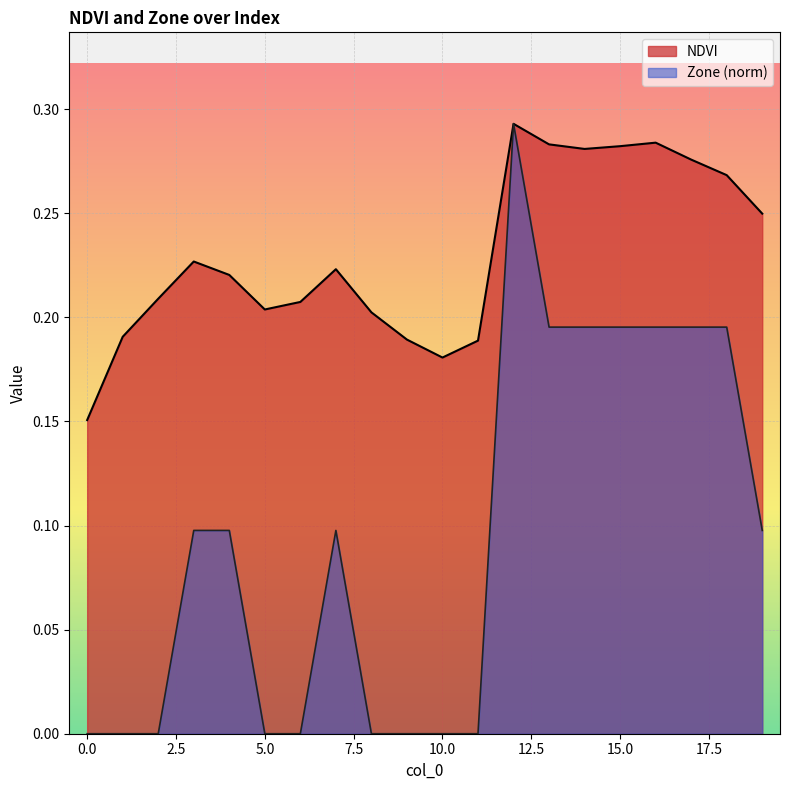

How many lines are shown in the chart?

2